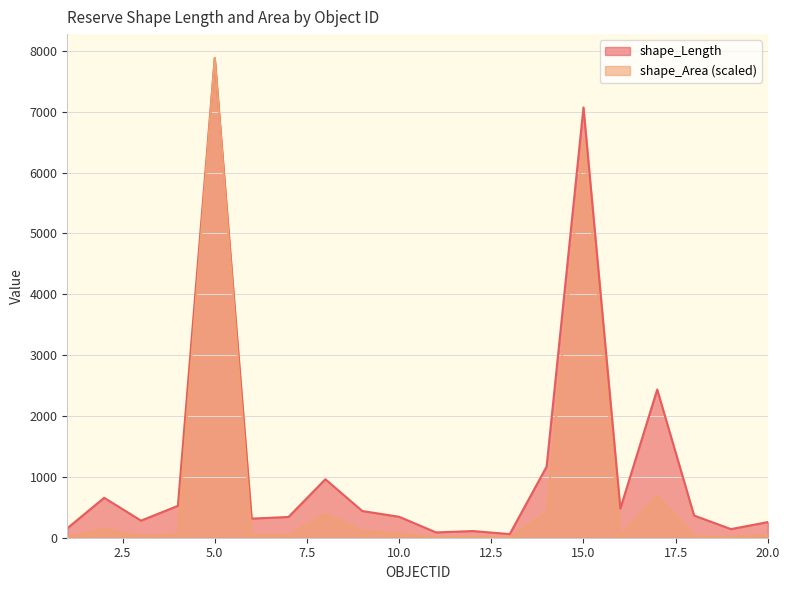

In shape_Length, how many points are higher than both neighbors (excluding endpoints)?

6